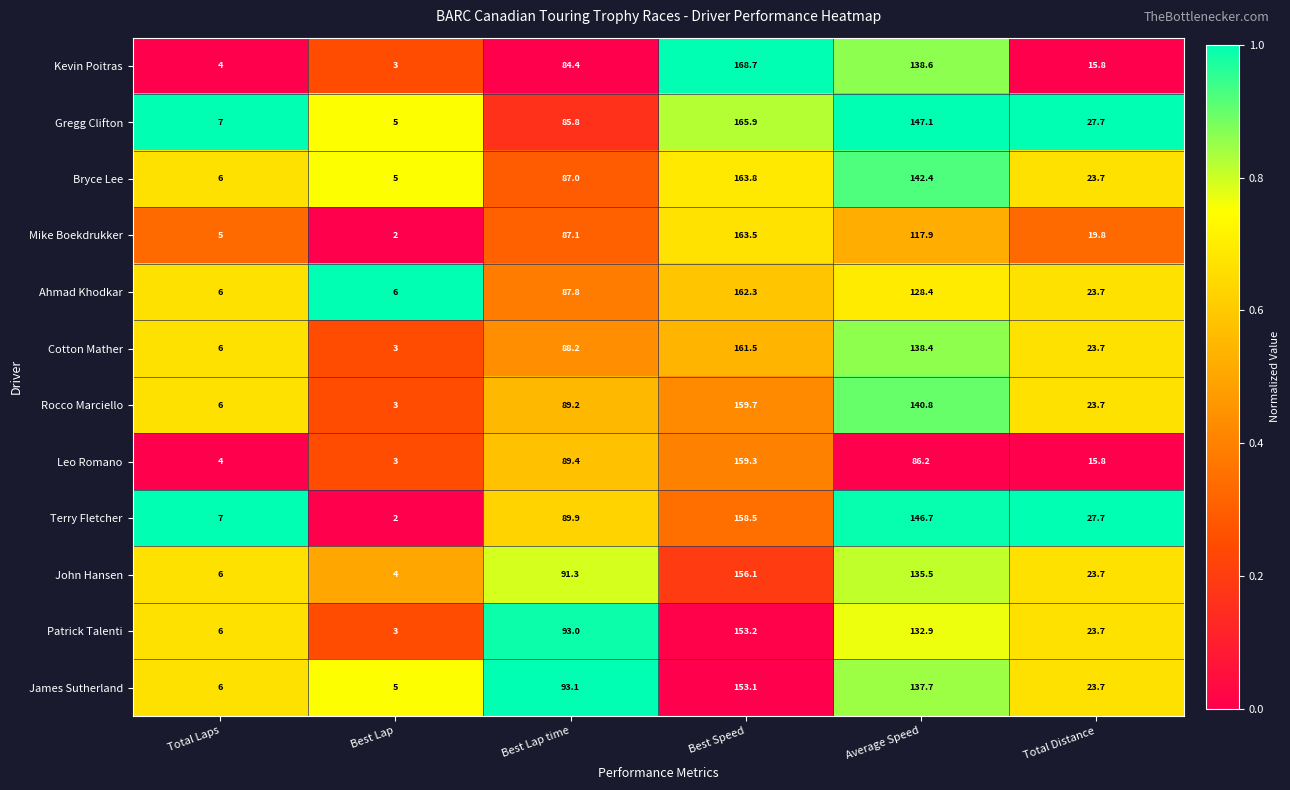

What is the average value of the Cotton Mather series?

70.1